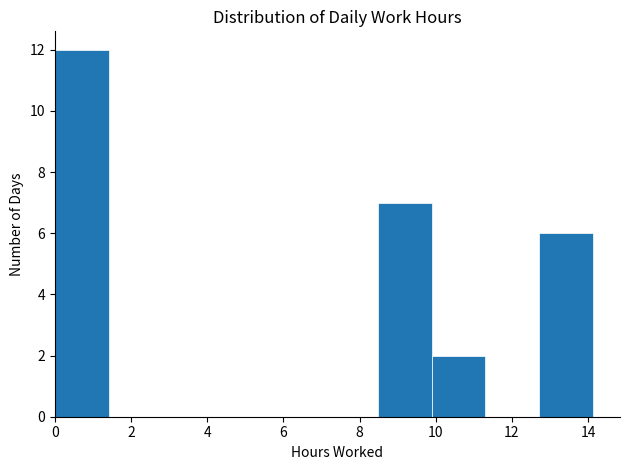

Which range on the x-axis has the tallest bar?

0.0 to 1.4